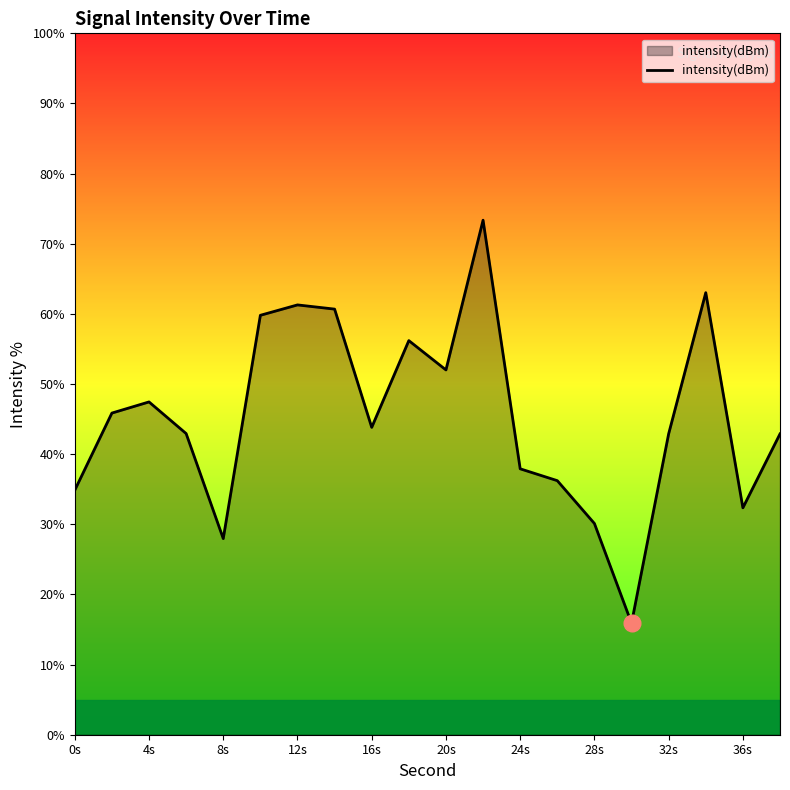

What is the difference between the maximum and minimum values?

57.5